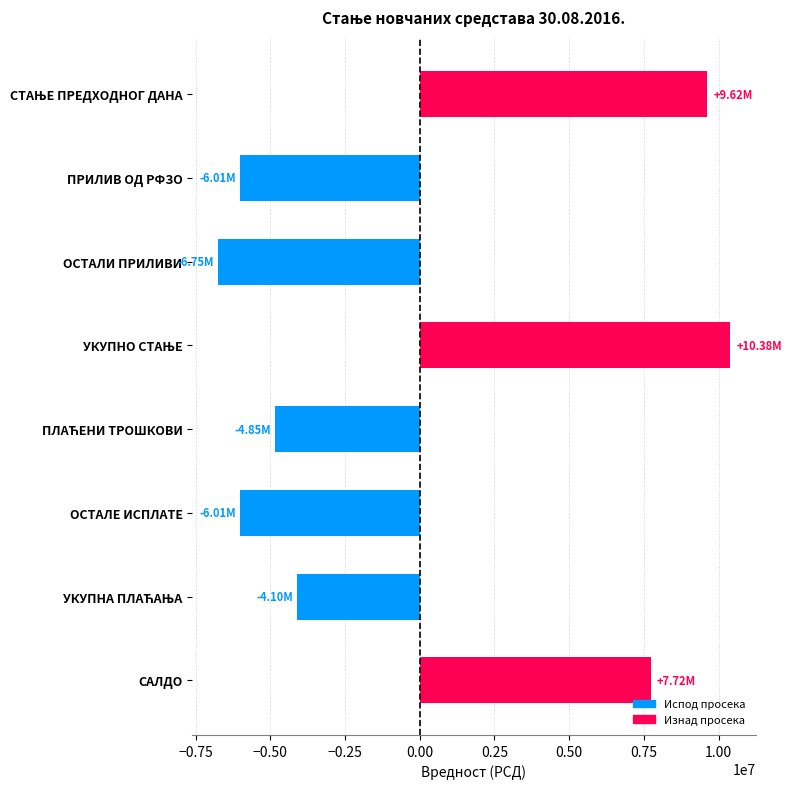

What is the difference between the maximum and second lowest values?

16397929.9